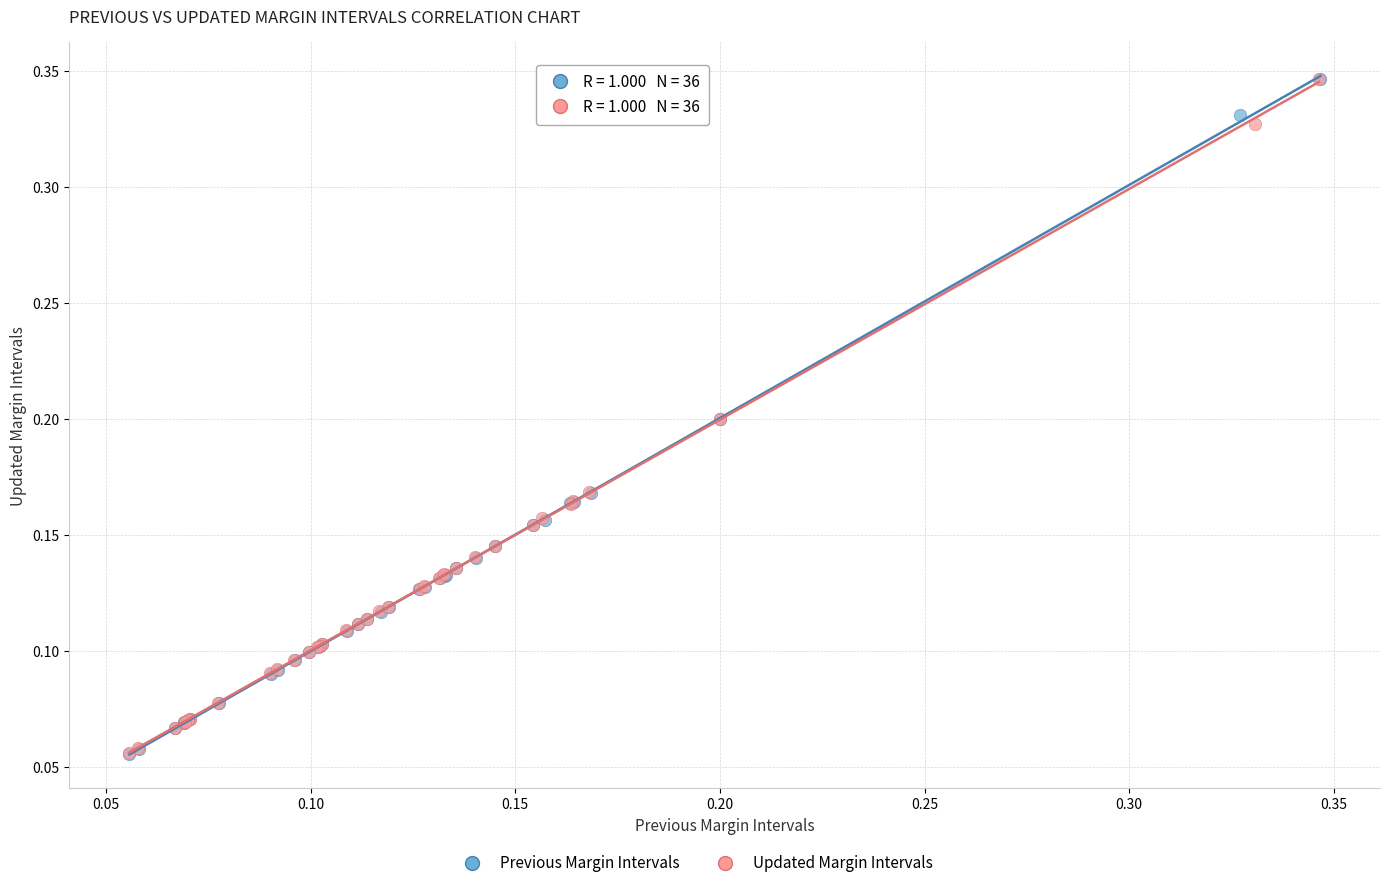

Which series has the widest spread of Y values?

Updated Margin Intervals